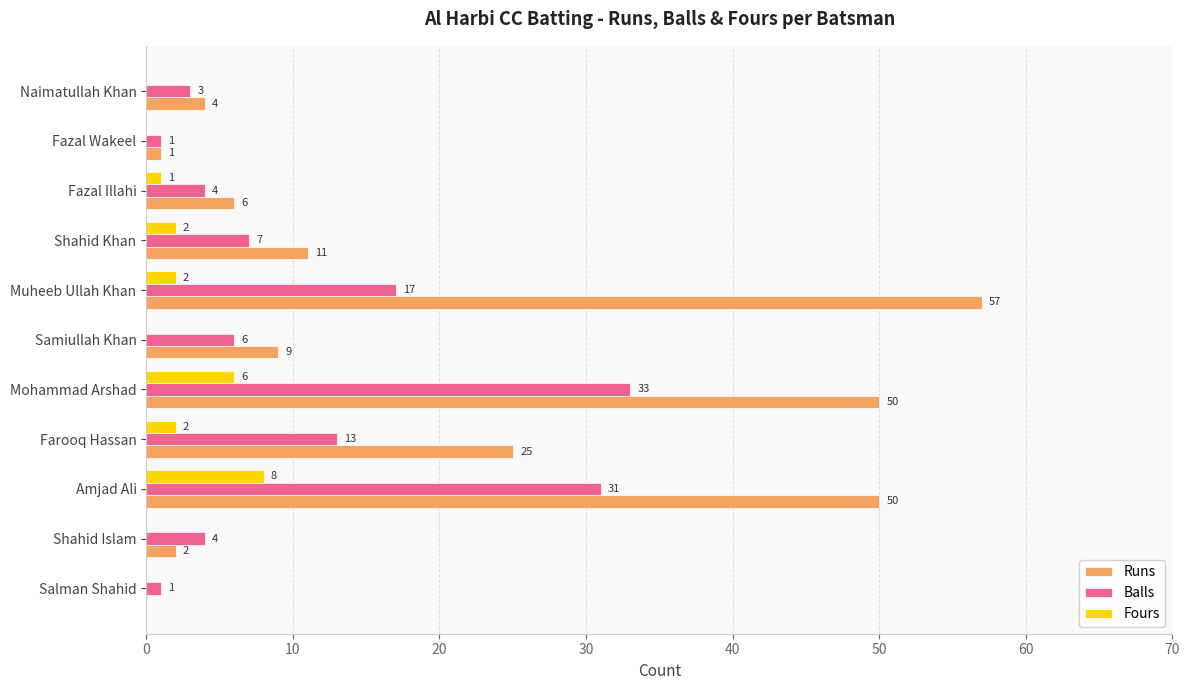

What is the maximum value for Fours?

8